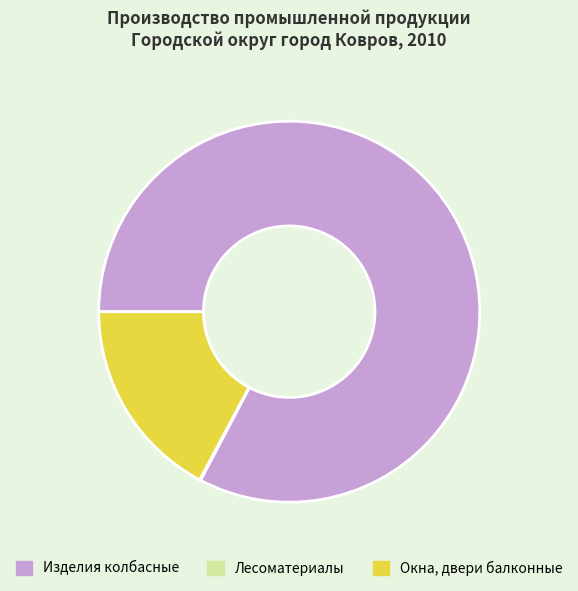

Approximately how many times larger is the value at Изделия колбасные compared to Окна, двери балконные?

4.8